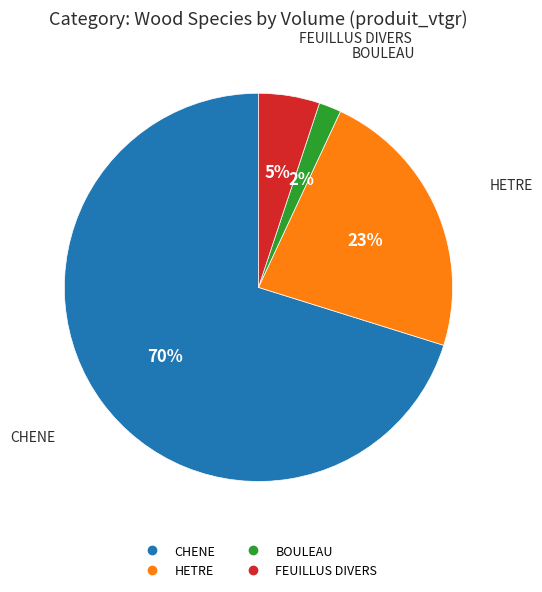

To the nearest percent, what percentage of the pie is HETRE?

23%